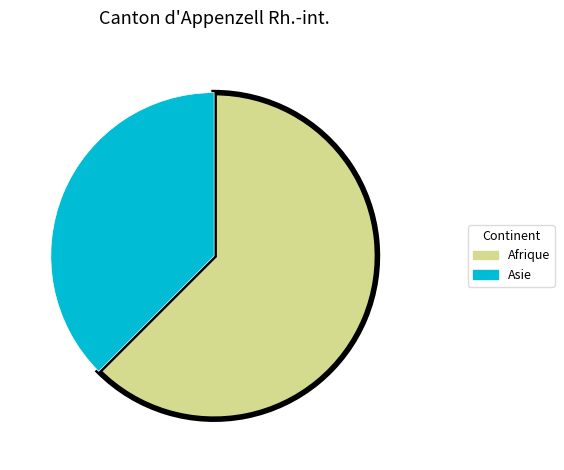

Is there a majority slice in this chart?

Yes